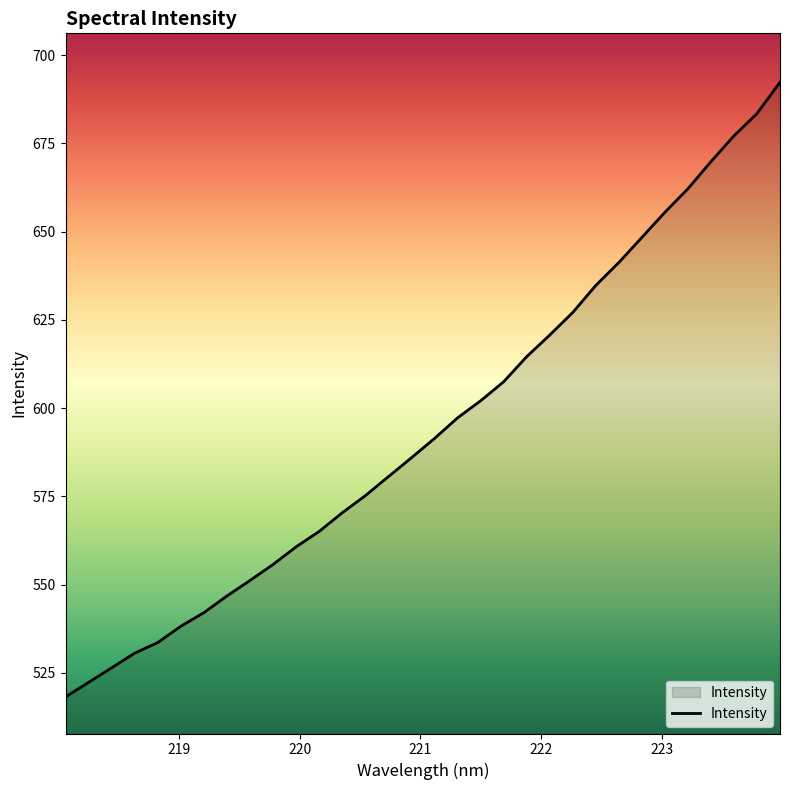

What is the maximum value shown in the chart?

692.3